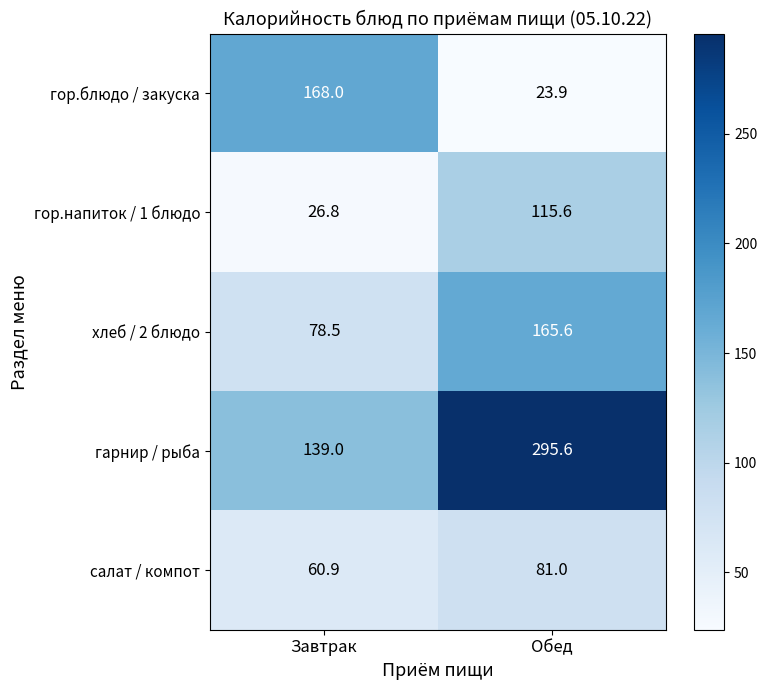

What is the difference between the highest and lowest values at Завтрак?

141.2